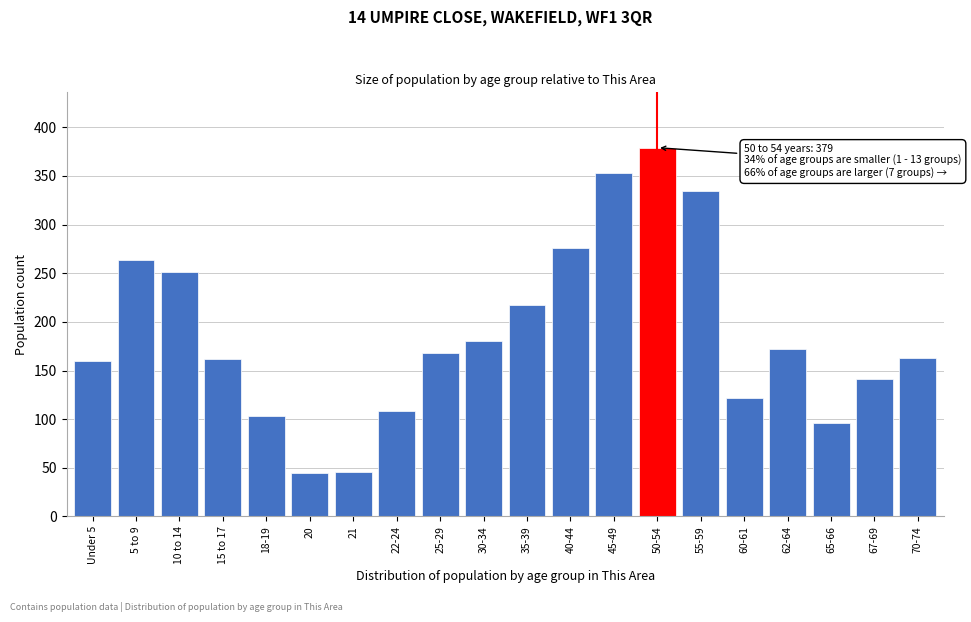

The value at 62-64 is 247. True or false?

False